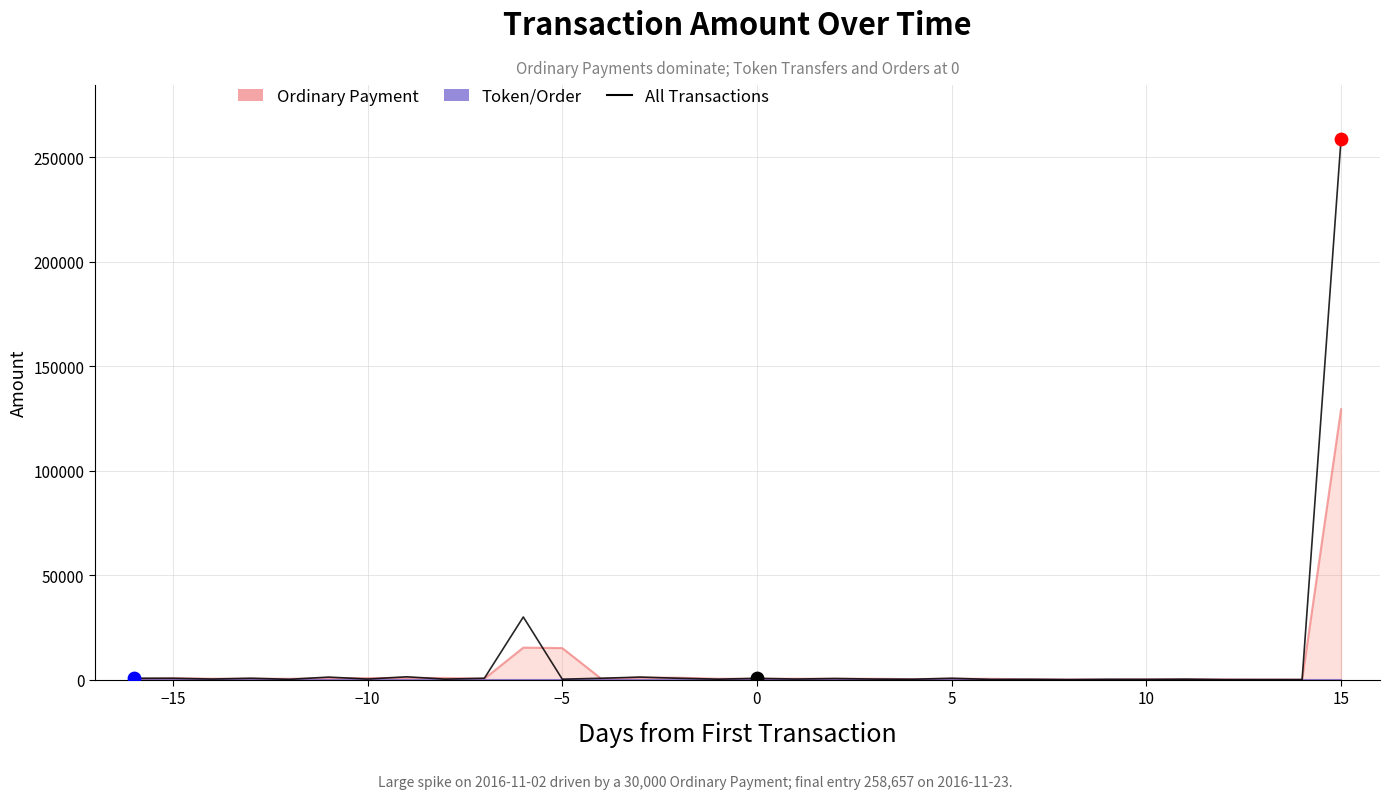

Is the value of Token/Order at 10 greater than the value of Ordinary Payment at 0?

No